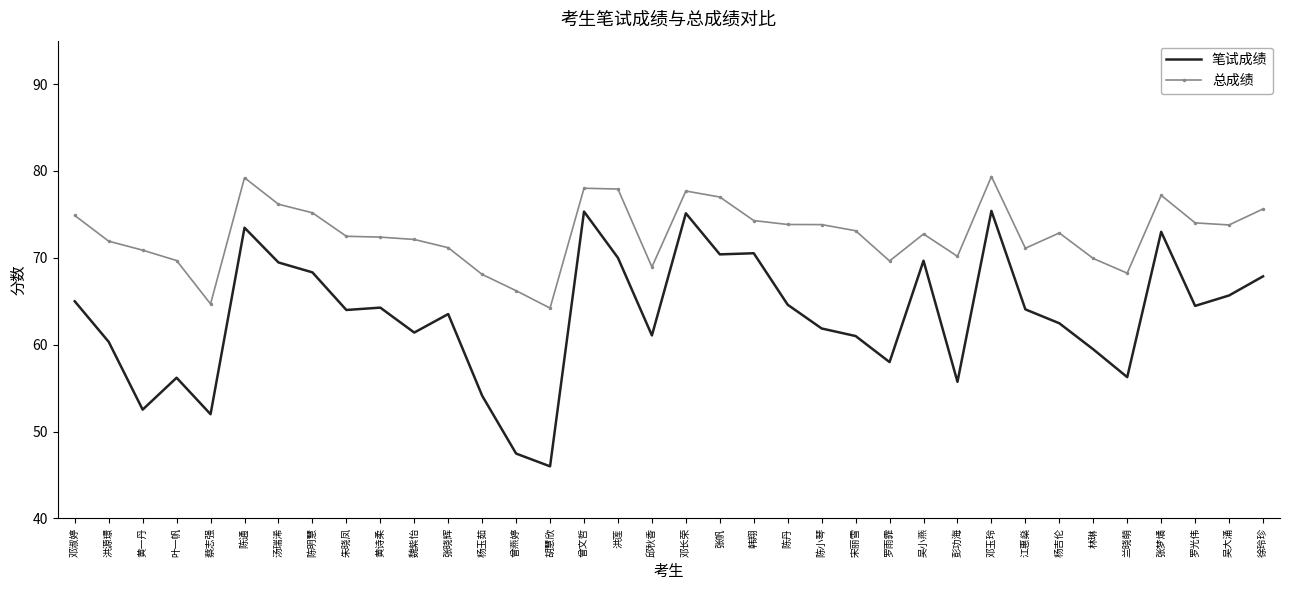

The 总成绩 series shows 74.9 at 邓淑婷. True or false?

True